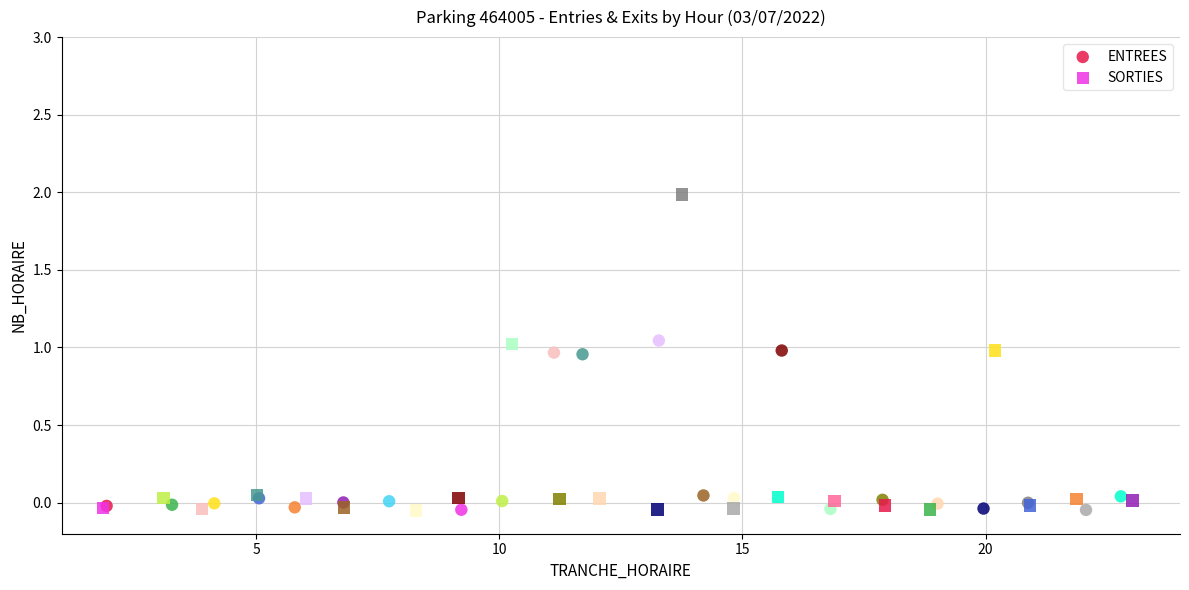

What are all the series names shown in the legend?

ENTREES, SORTIES